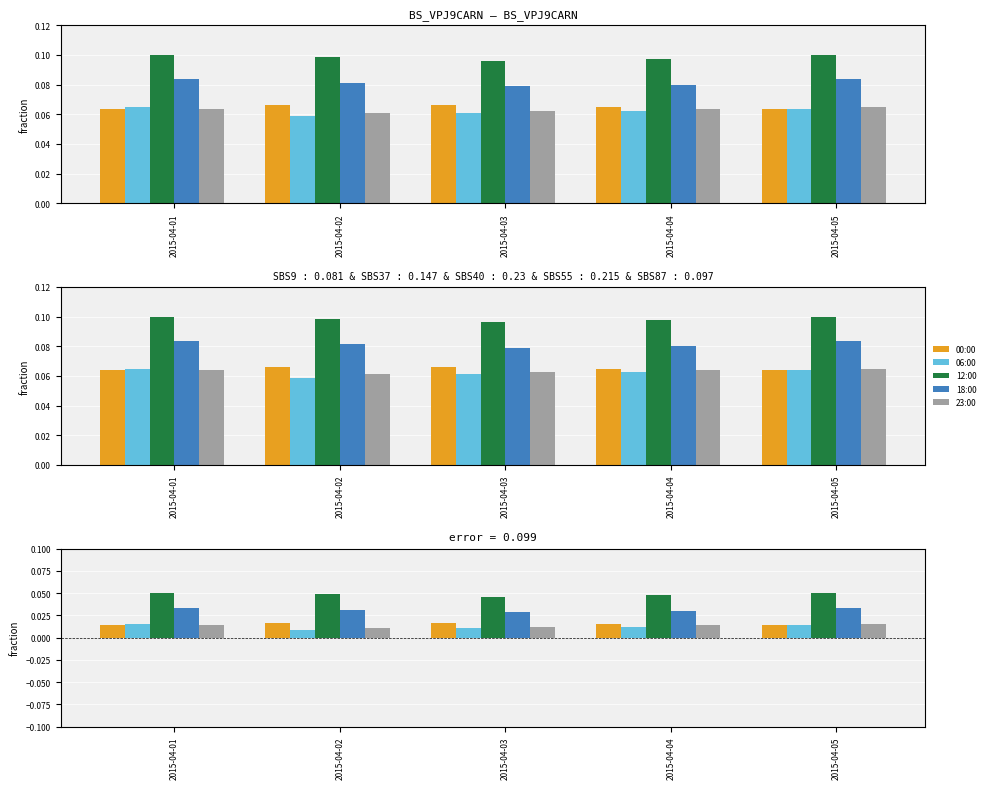

Is the value of 23:00 at 2015-04-03 greater than the value of 00:00 at 2015-04-04?

No